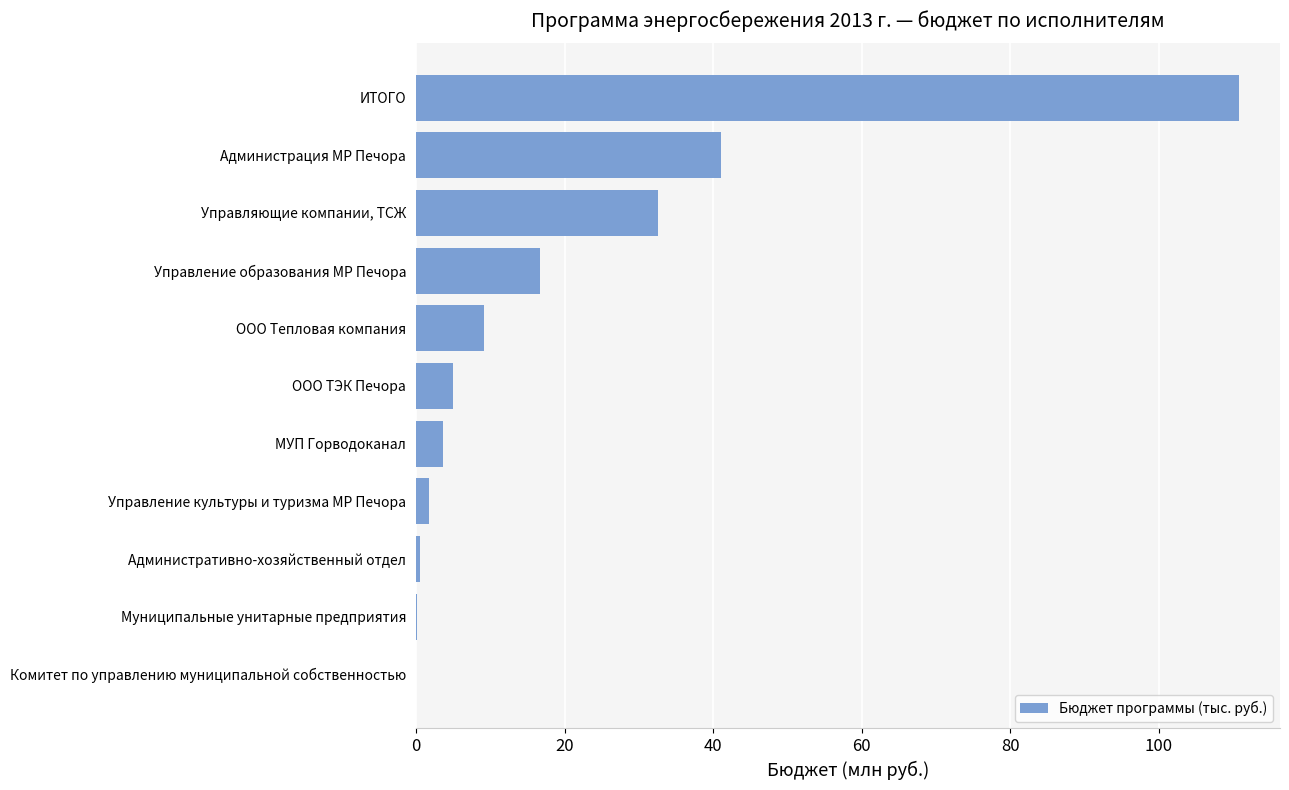

The chart shows a value of 41.1 at Администрация МР Печора. True or false?

True